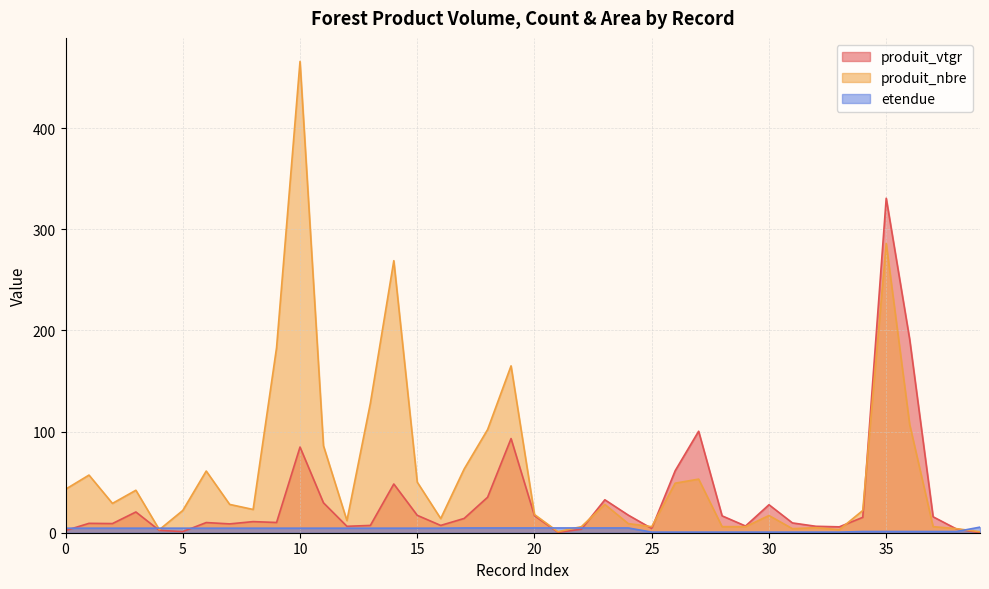

In produit_nbre, how many points are lower than both neighbors (excluding endpoints)?

9